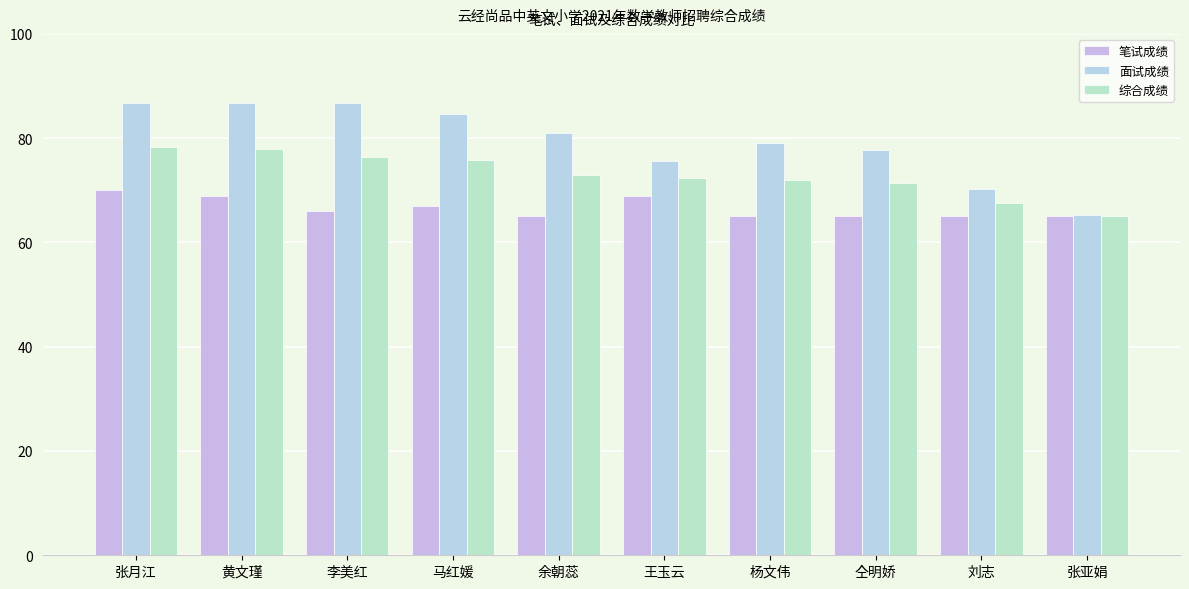

Count the number of categories in the chart.

10